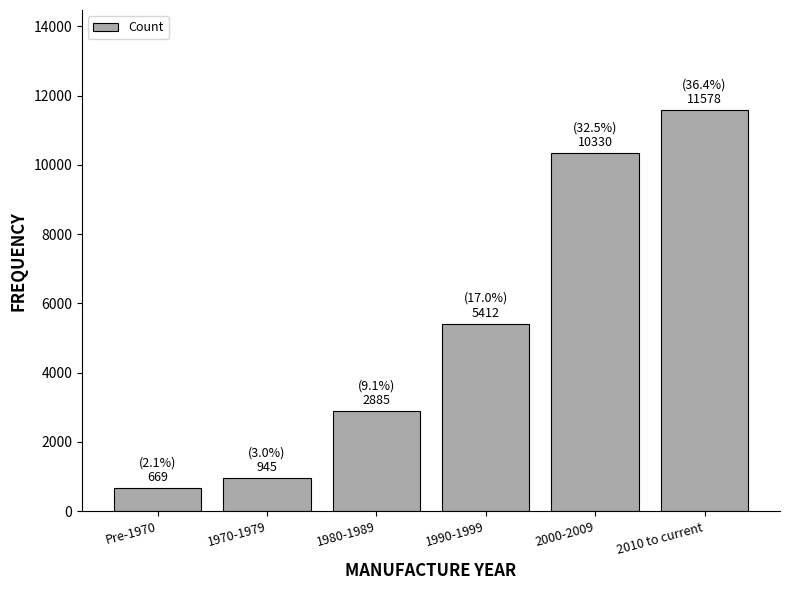

Reading left to right, extract all data points from this chart.

Pre-1970=669	1970-1979=945	1980-1989=2885	1990-1999=5412	2000-2009=10330	2010 to current=11578